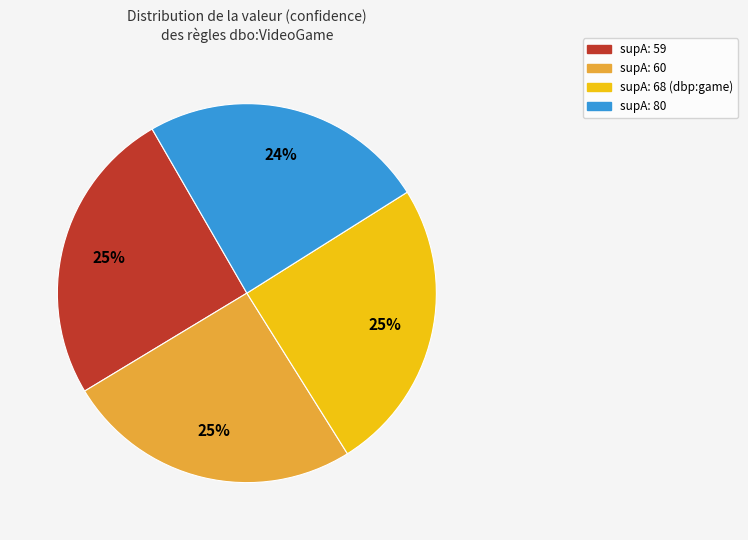

Does any single category account for the majority?

No